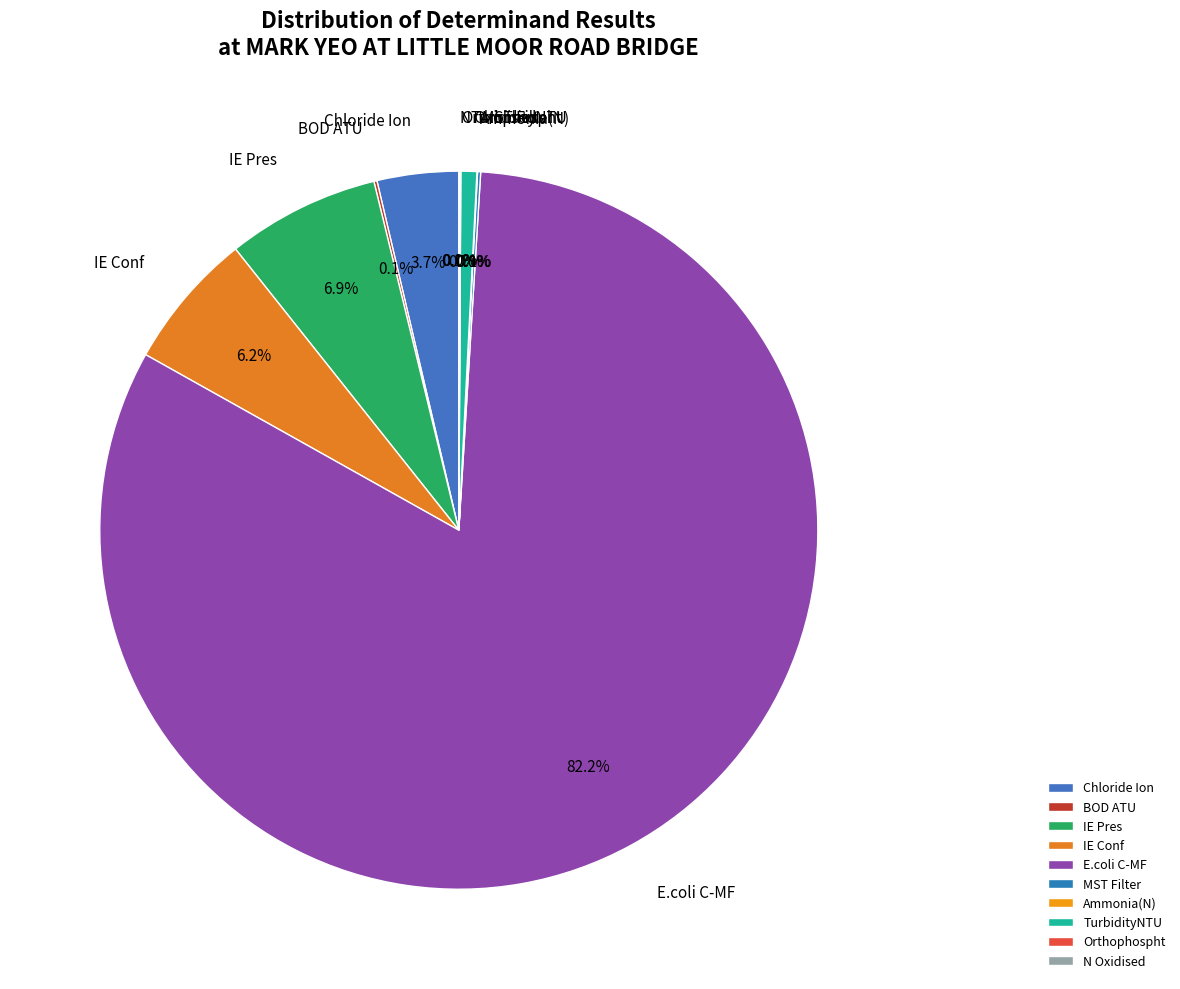

Which category has the biggest portion of the pie?

E.coli C-MF